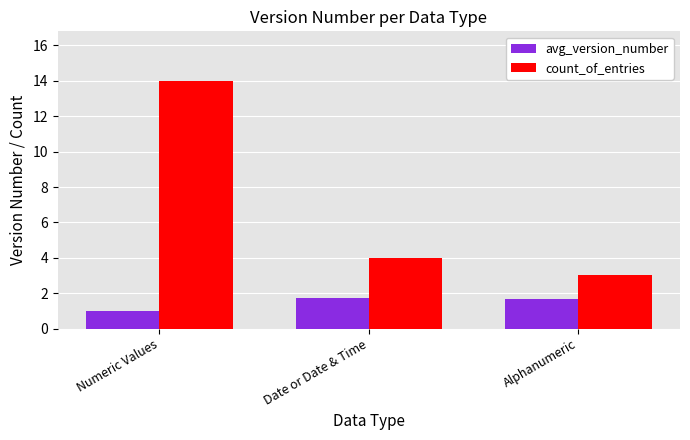

How many bars are there in total?

6